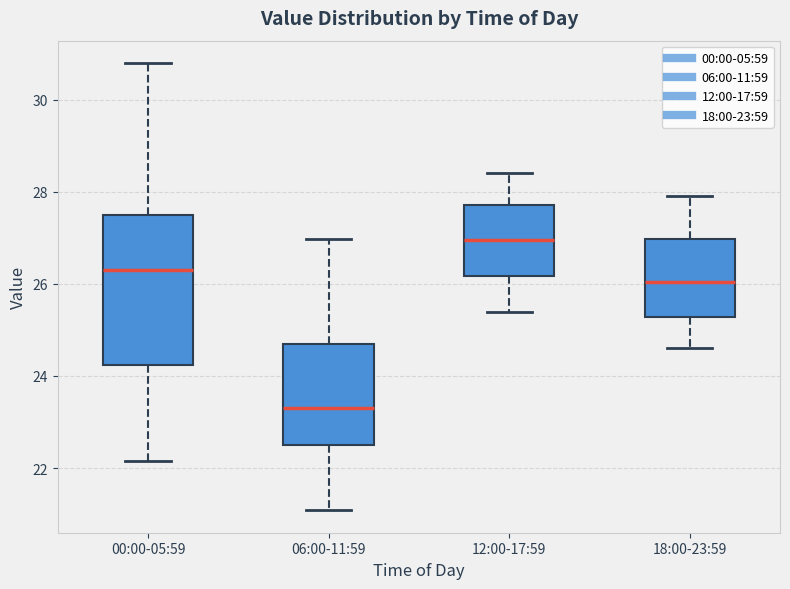

Where is the upper edge of the box for 06:00-11:59 on the y-axis? The values are not printed on the chart, so give them approximately, as read against the axis.

24.6